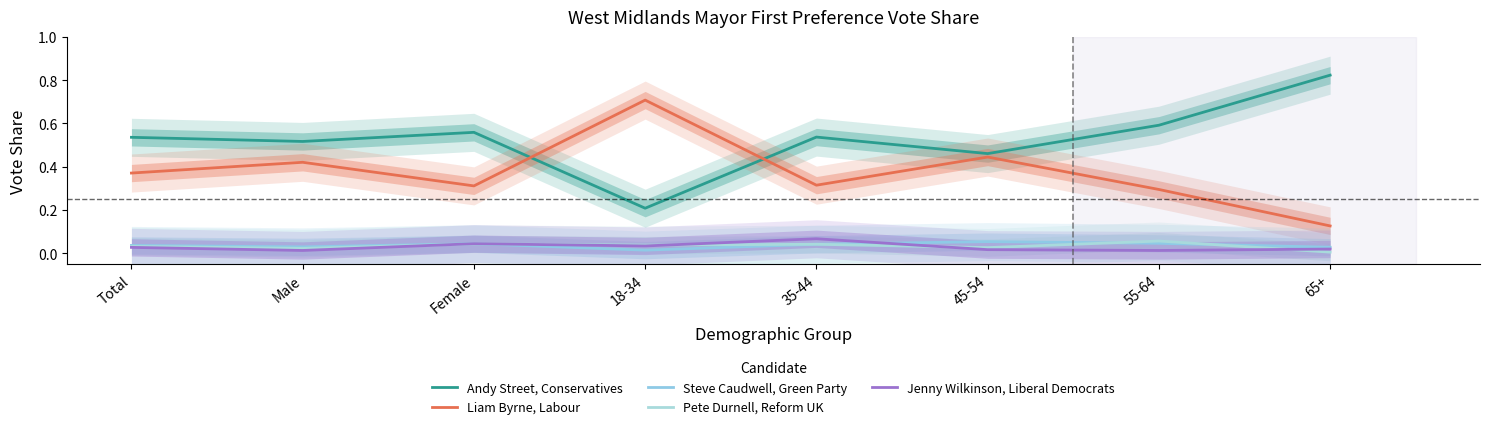

What is the label of the 2nd point from the left?

Male